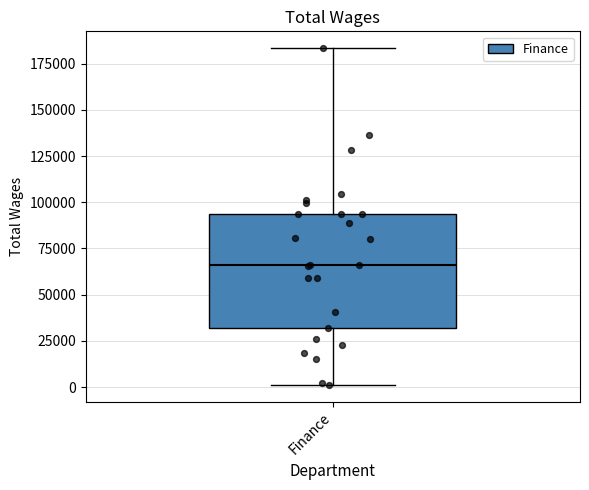

Where does the upper whisker of the box for Finance end on the y-axis? The values are not printed on the chart, so give them approximately, as read against the axis.

185000